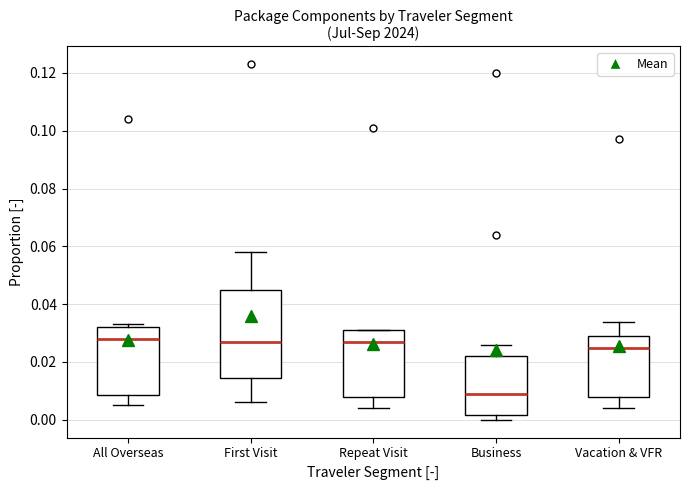

Which box is the tallest, from its lower edge to its upper edge?

First Visit